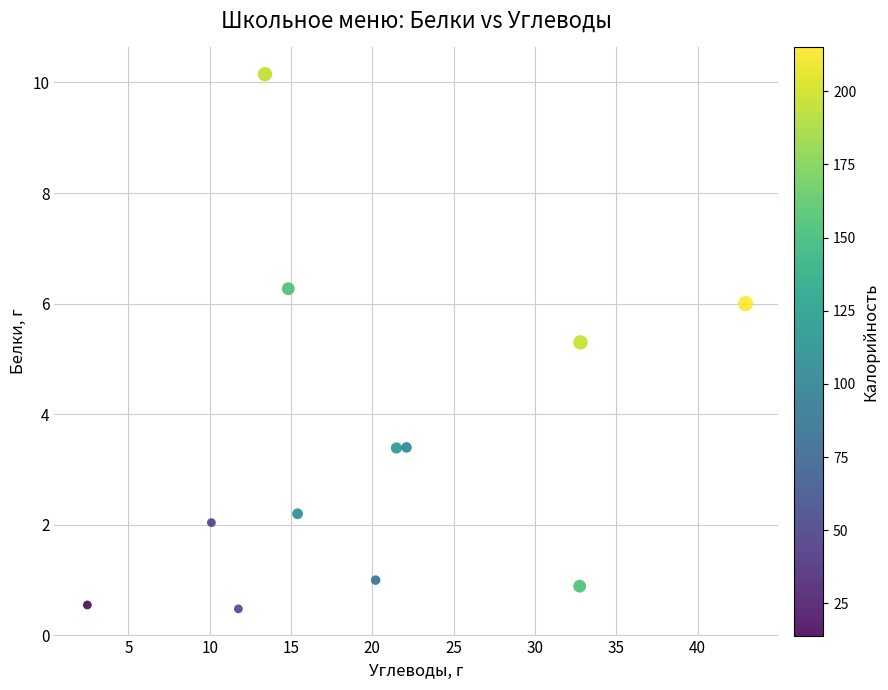

What Y value in the scatter plot is closest to 5?

5.3